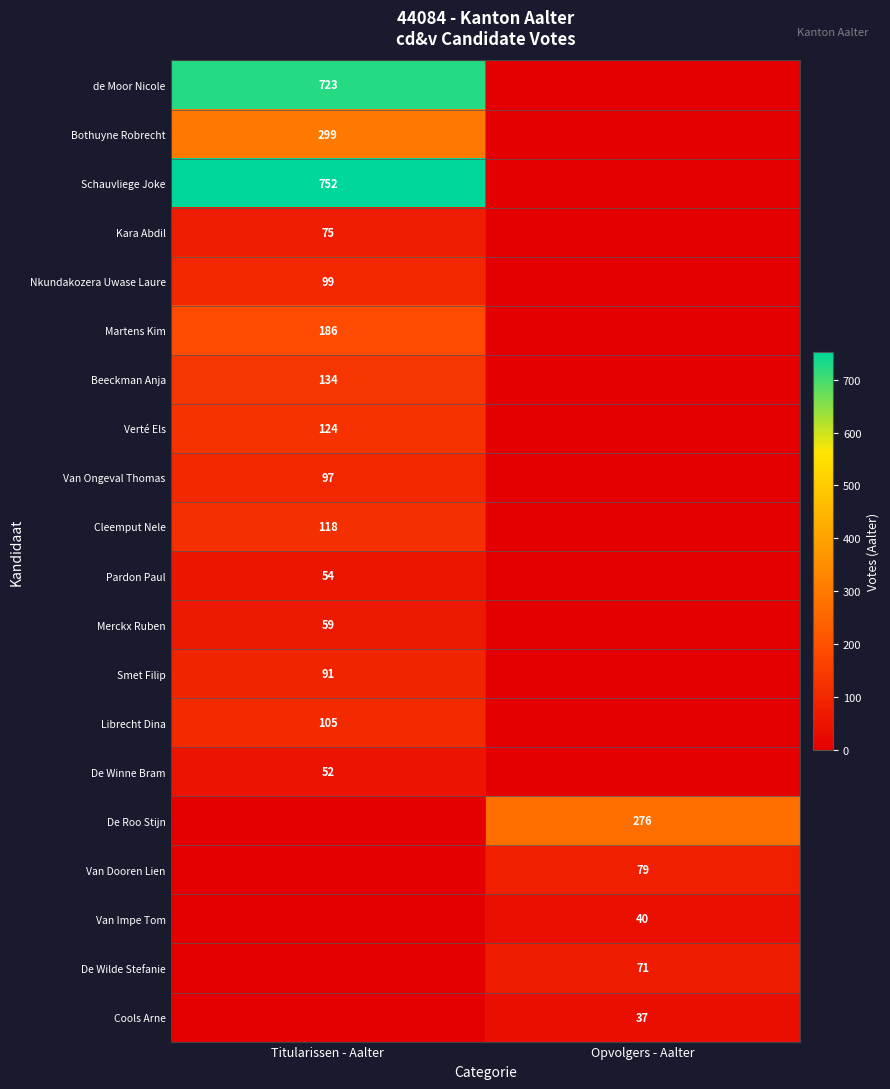

At which category is the sum across all series the highest?

Titularissen - Aalter